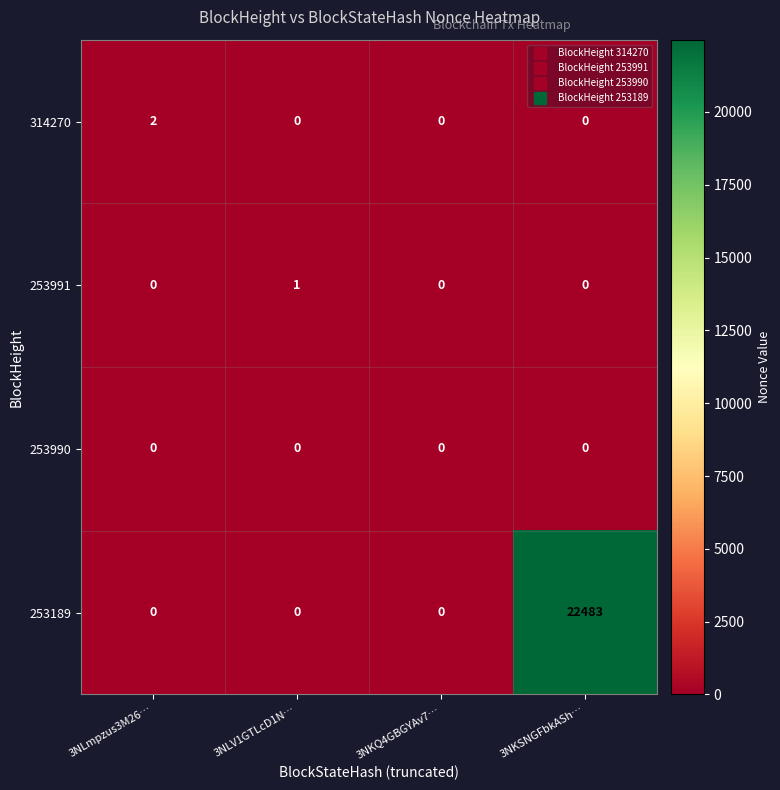

How many data points in 253189 are above 0?

1